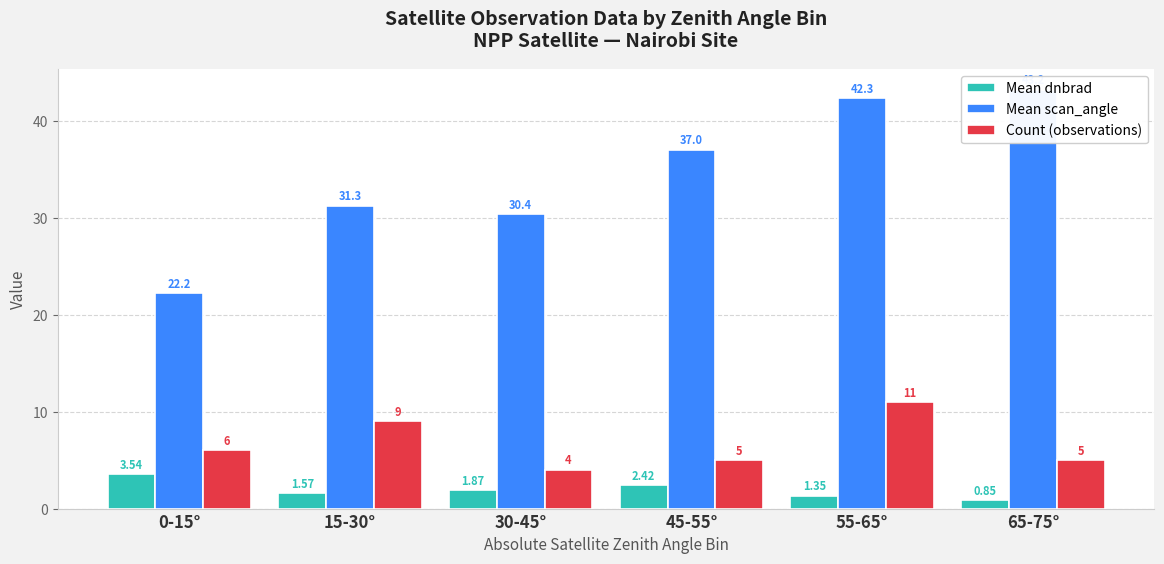

What is the label of the 5th bar from the left?

55-65°